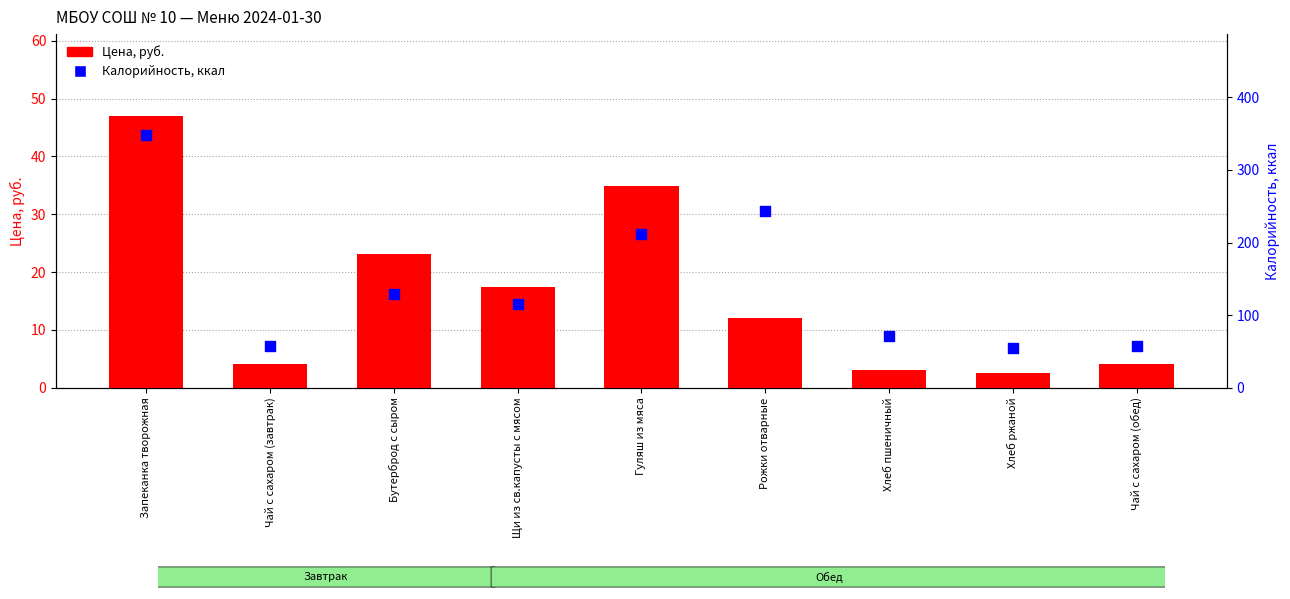

Is the value of Цена, руб. at Чай с сахаром (завтрак) greater than the value of Калорийность, ккал at Рожки отварные?

No